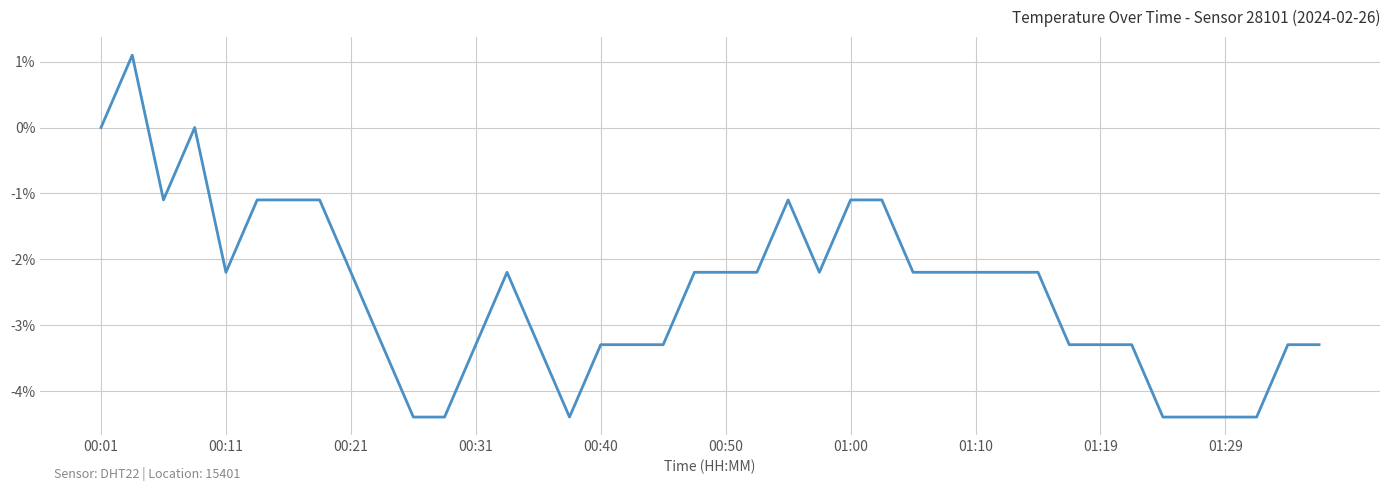

What is the minimum value shown in the chart?

-4.4